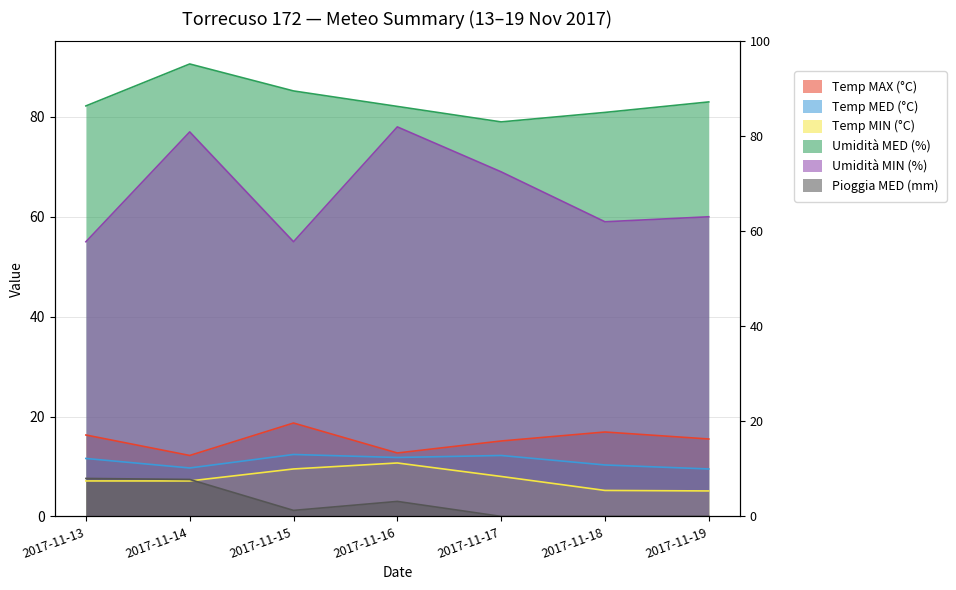

True or false: Temp MIN (°C) and Temp MED (°C) cross at least once.

False